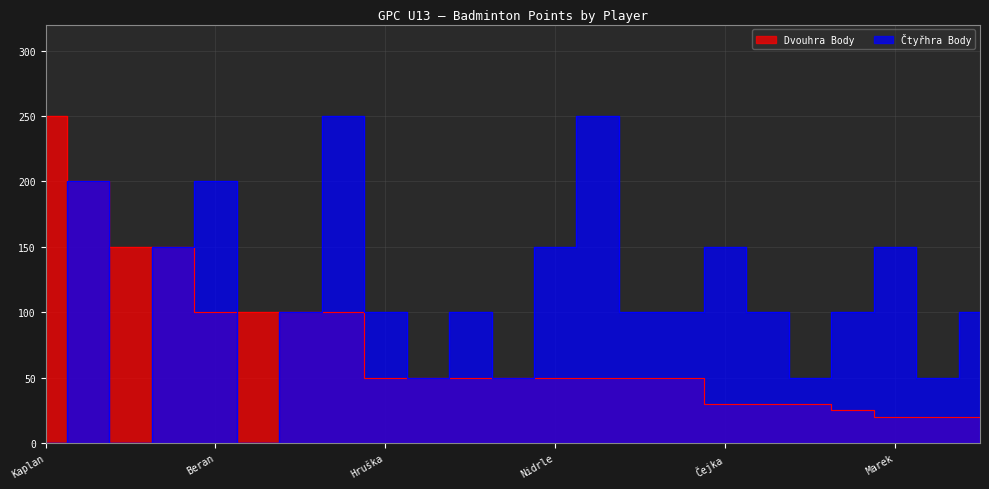

Reading left to right, list all the values displayed in this chart.

Dvouhra Body: 250	200	150	150	100	100	100	100	50	50	50	50	50	50	50	50	30	30	30	25	20	20	20
Čtyřhra Body: 0	200	0	150	200	0	100	250	100	50	100	50	150	250	100	100	150	100	50	100	150	50	100